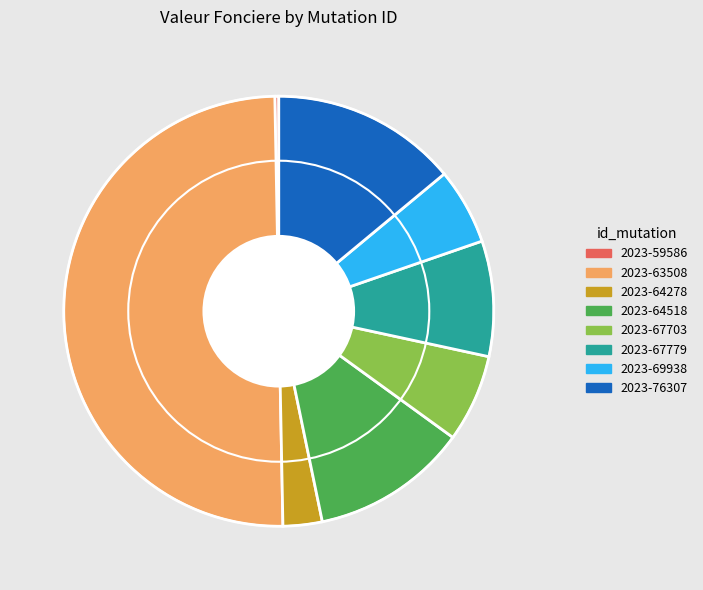

Rank the categories by value from lowest to highest.

2023-59586, 2023-64278, 2023-69938, 2023-67703, 2023-67779, 2023-64518, 2023-76307, 2023-63508